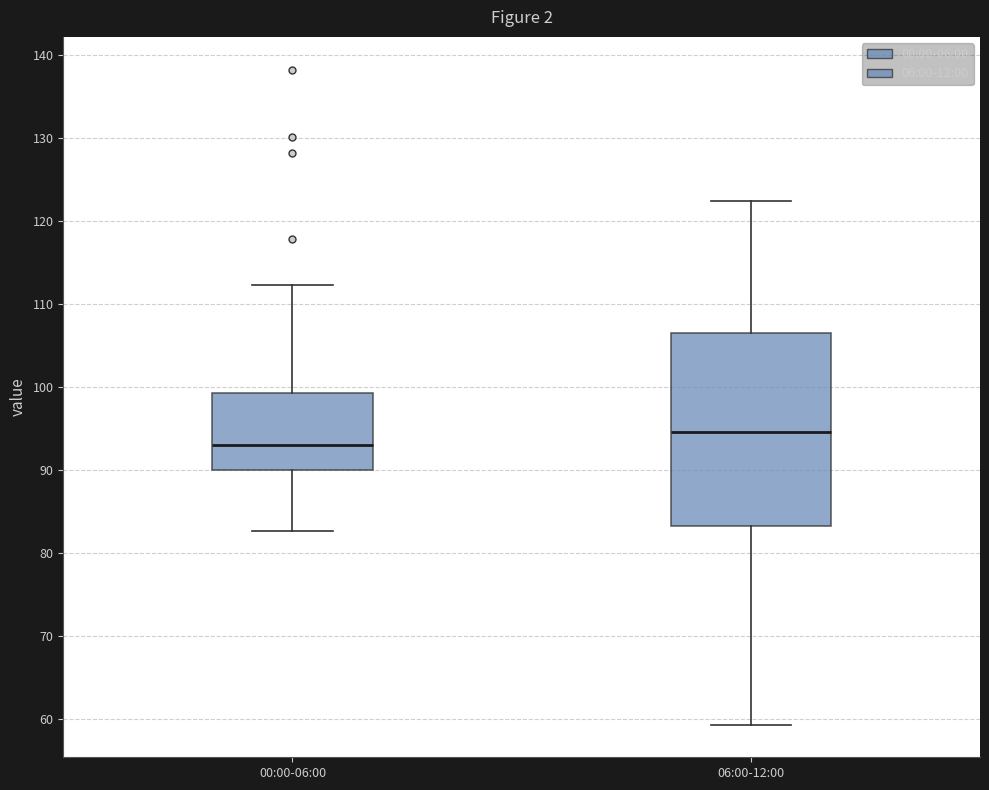

Reading left to right, read every box against the y-axis: the position of its median line, the range the box covers, and the ends of its whiskers. The values are not printed on the chart, so give them approximately, as read against the axis.

00:00-06:00: median 93, box 90 to 99, whiskers 83 to 112
06:00-12:00: median 95, box 83 to 106, whiskers 59 to 122